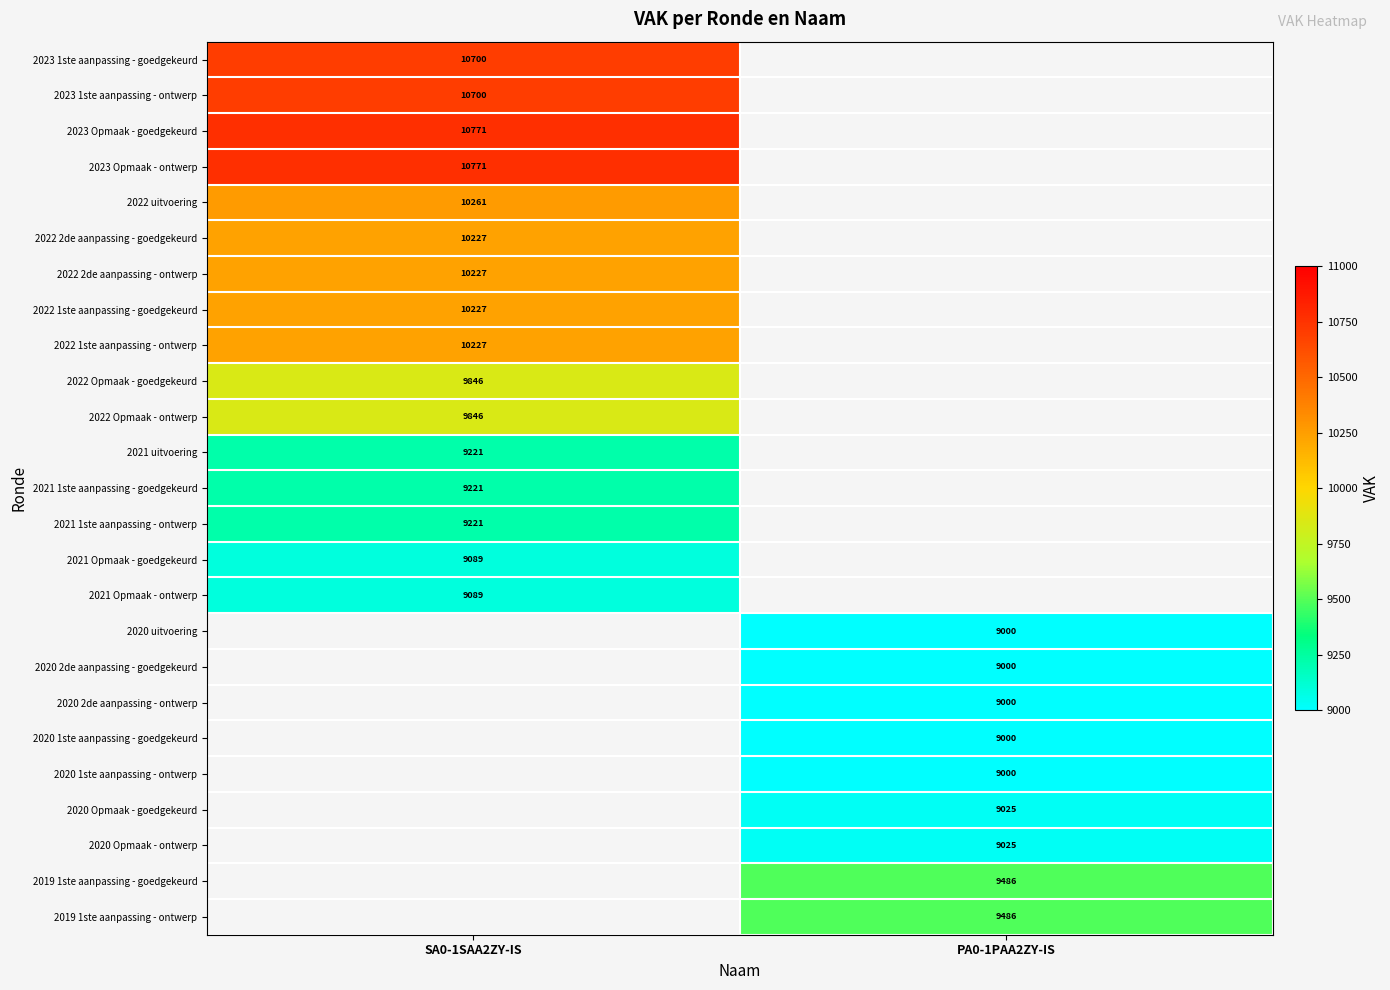

The 2022 1ste aanpassing - ontwerp series shows 10227 at SA0-1SAA2ZY-IS. True or false?

True